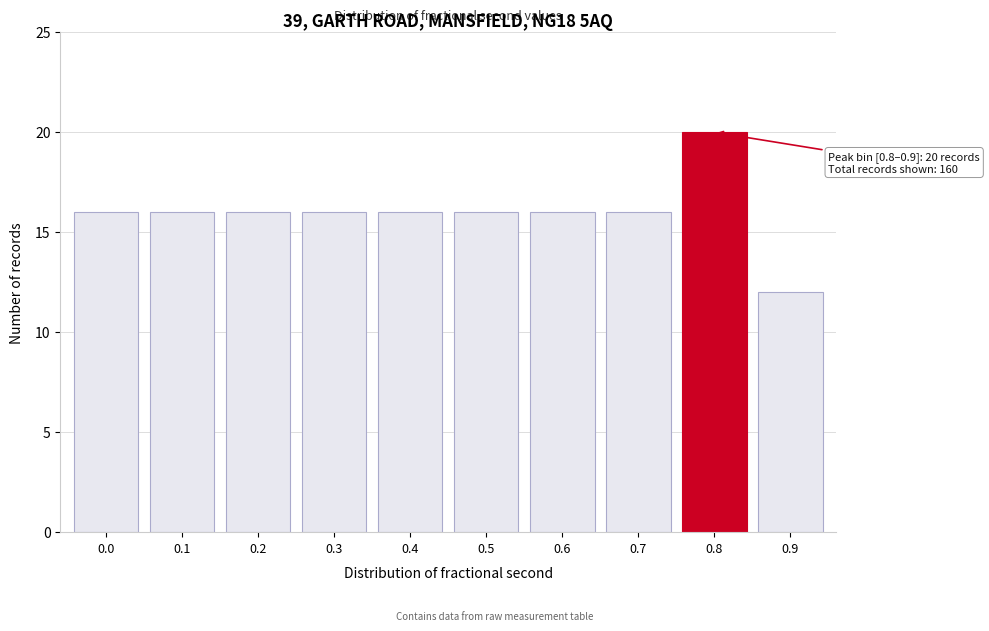

Reading left to right, what are all the values shown in this chart?

0.0=16	0.1=16	0.2=16	0.3=16	0.4=16	0.5=16	0.6=16	0.7=16	0.8=20	0.9=12